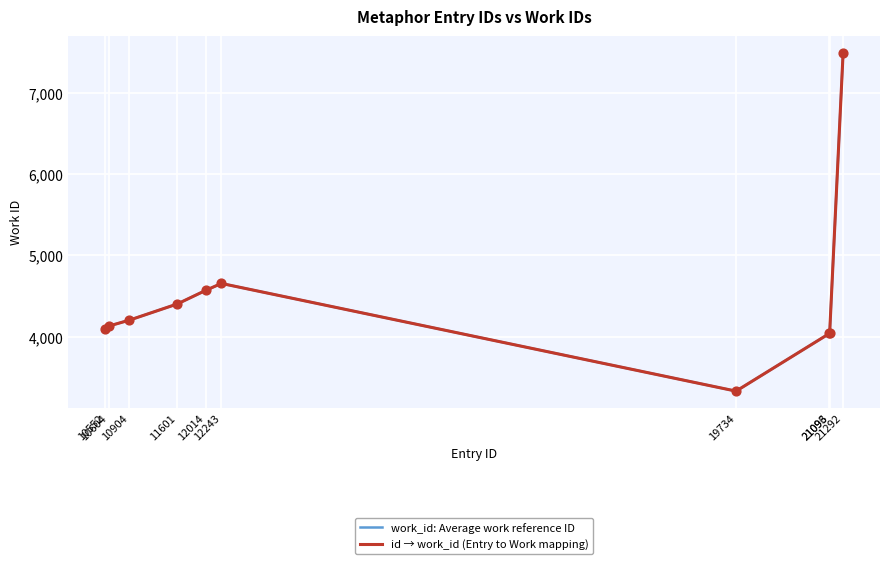

Does the chart have visible grid lines?

Yes